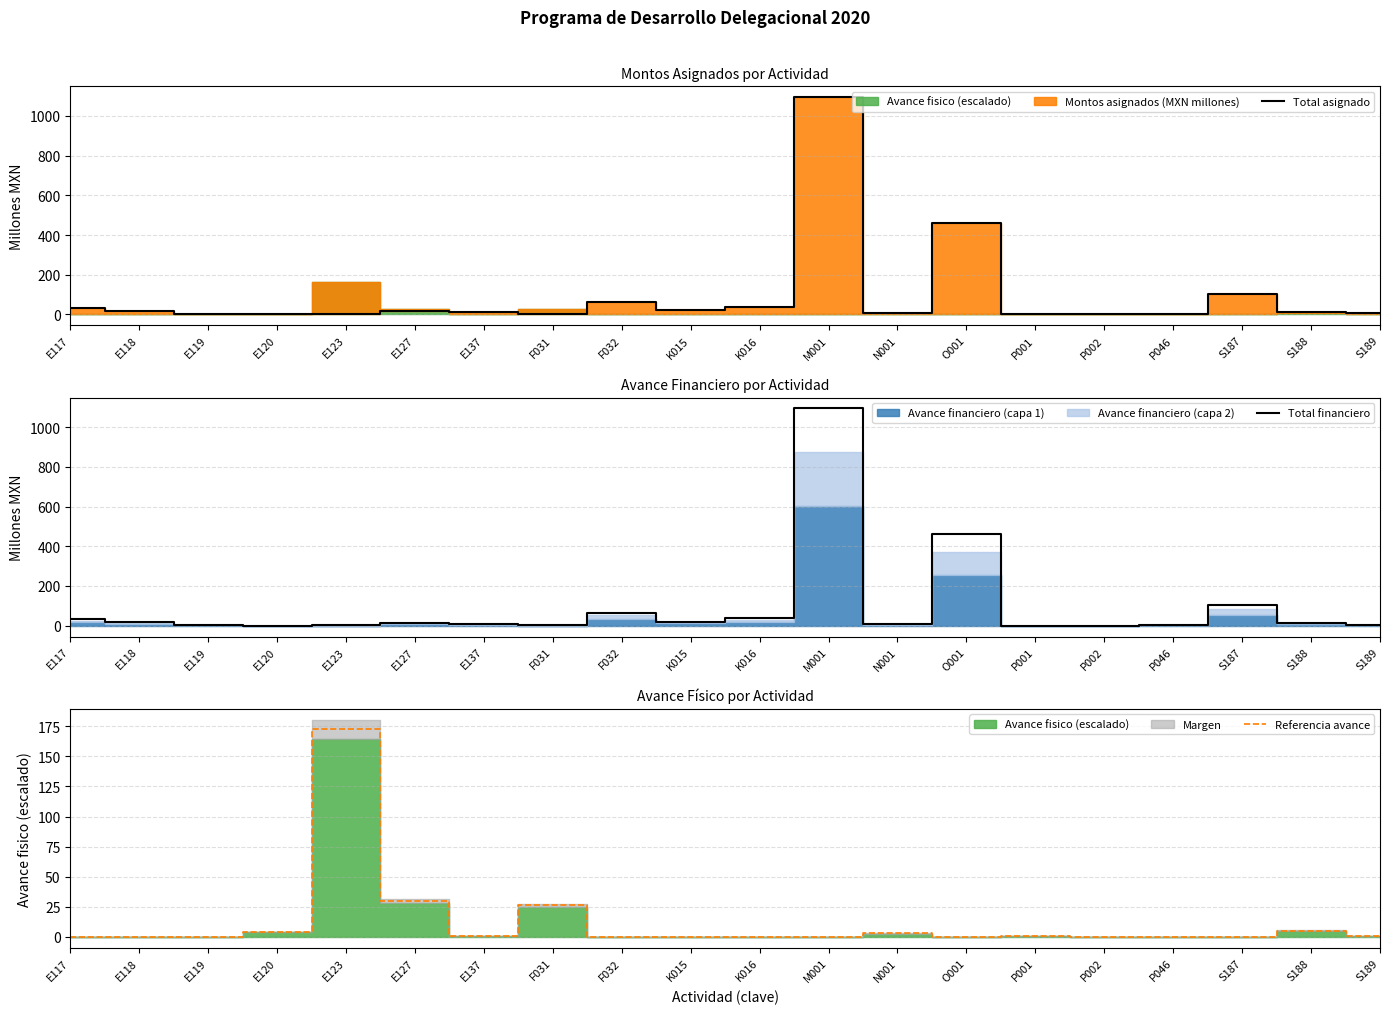

True or false: Referencia avance has more than 0 interior local peaks.

True